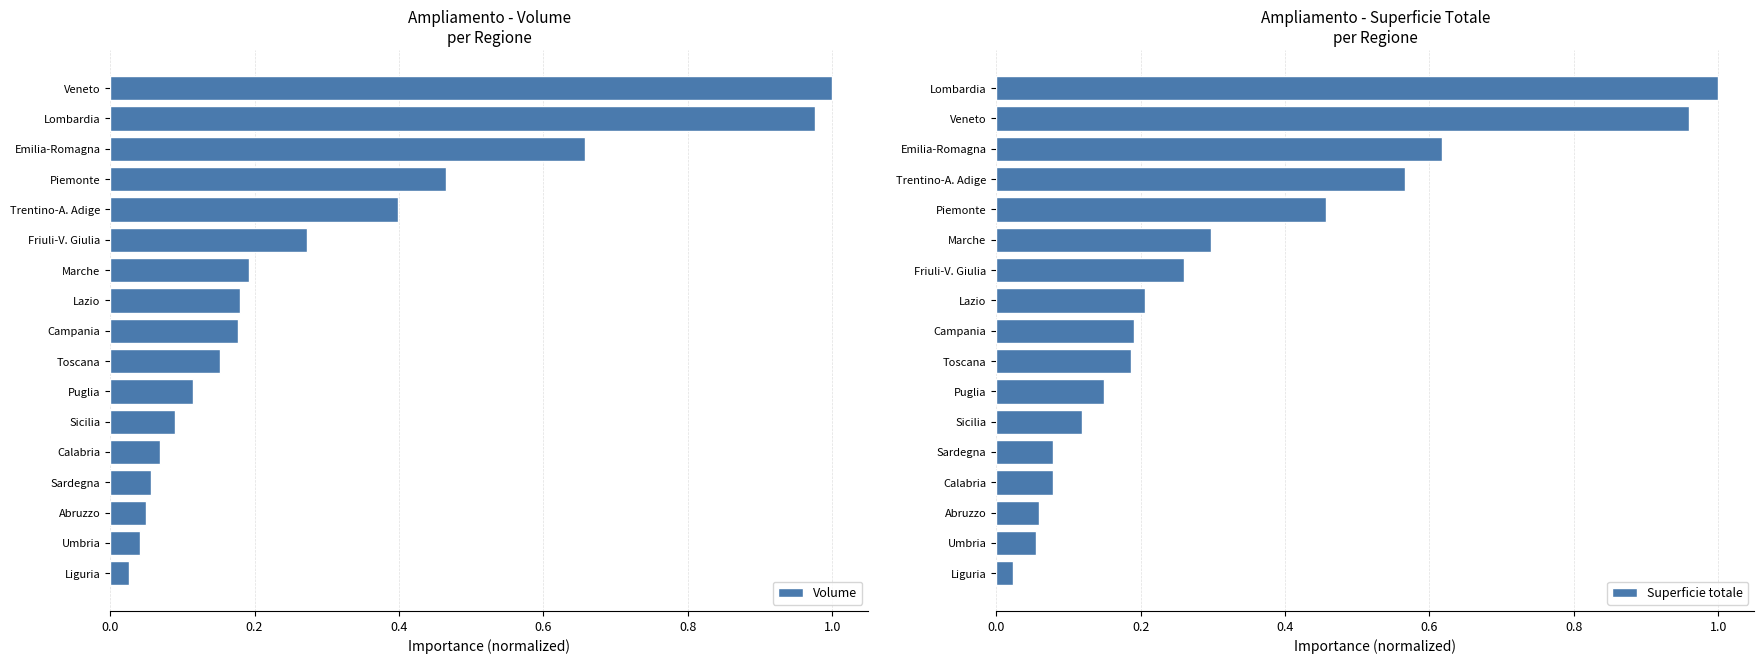

What is the maximum value for Volume?

1.0